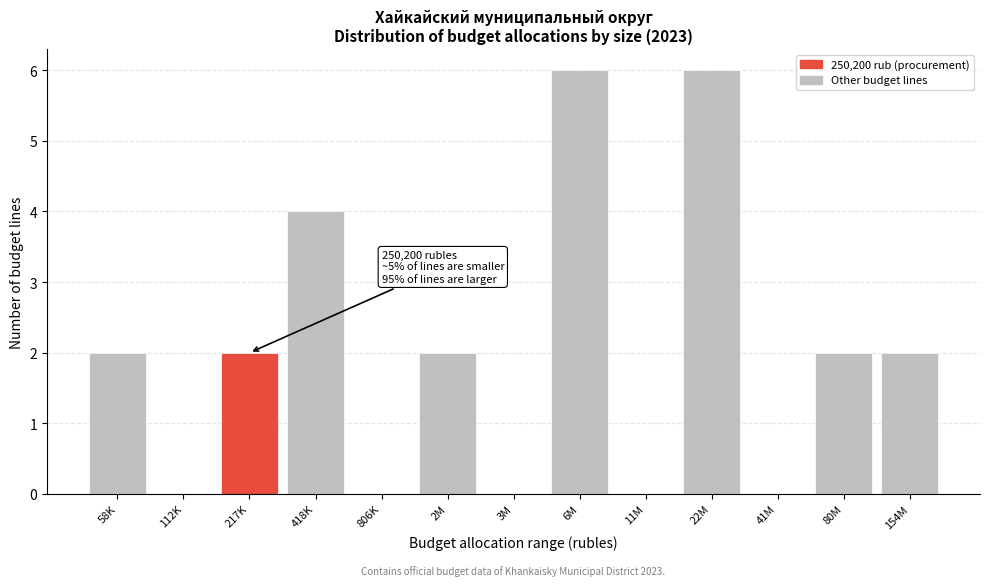

Reading right to left, list all the values displayed in this chart.

154M=2	80M=2	41M=0	22M=6	11M=0	6M=6	3M=0	2M=2	806K=0	418K=4	217K=2	112K=0	58K=2